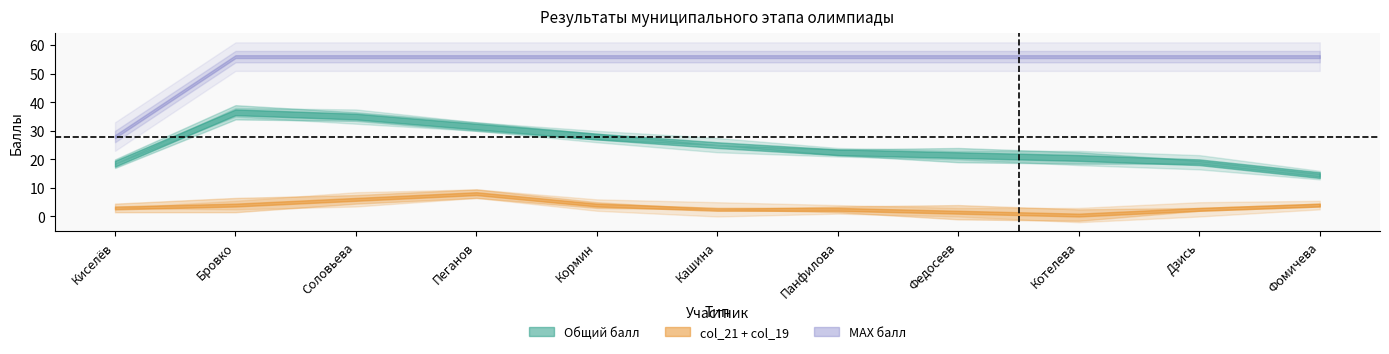

Between Бровко and Кормин, which series saw the biggest shift?

Общий балл